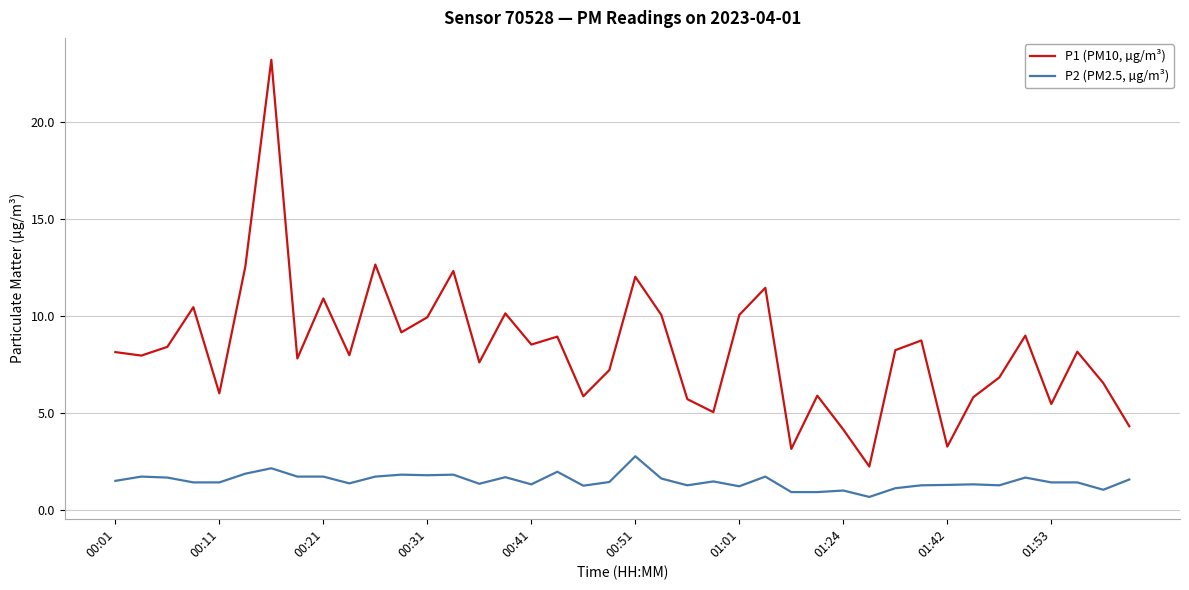

What is the difference between the maximum and minimum values in the P1 (PM10, µg/m³) series?

21.0